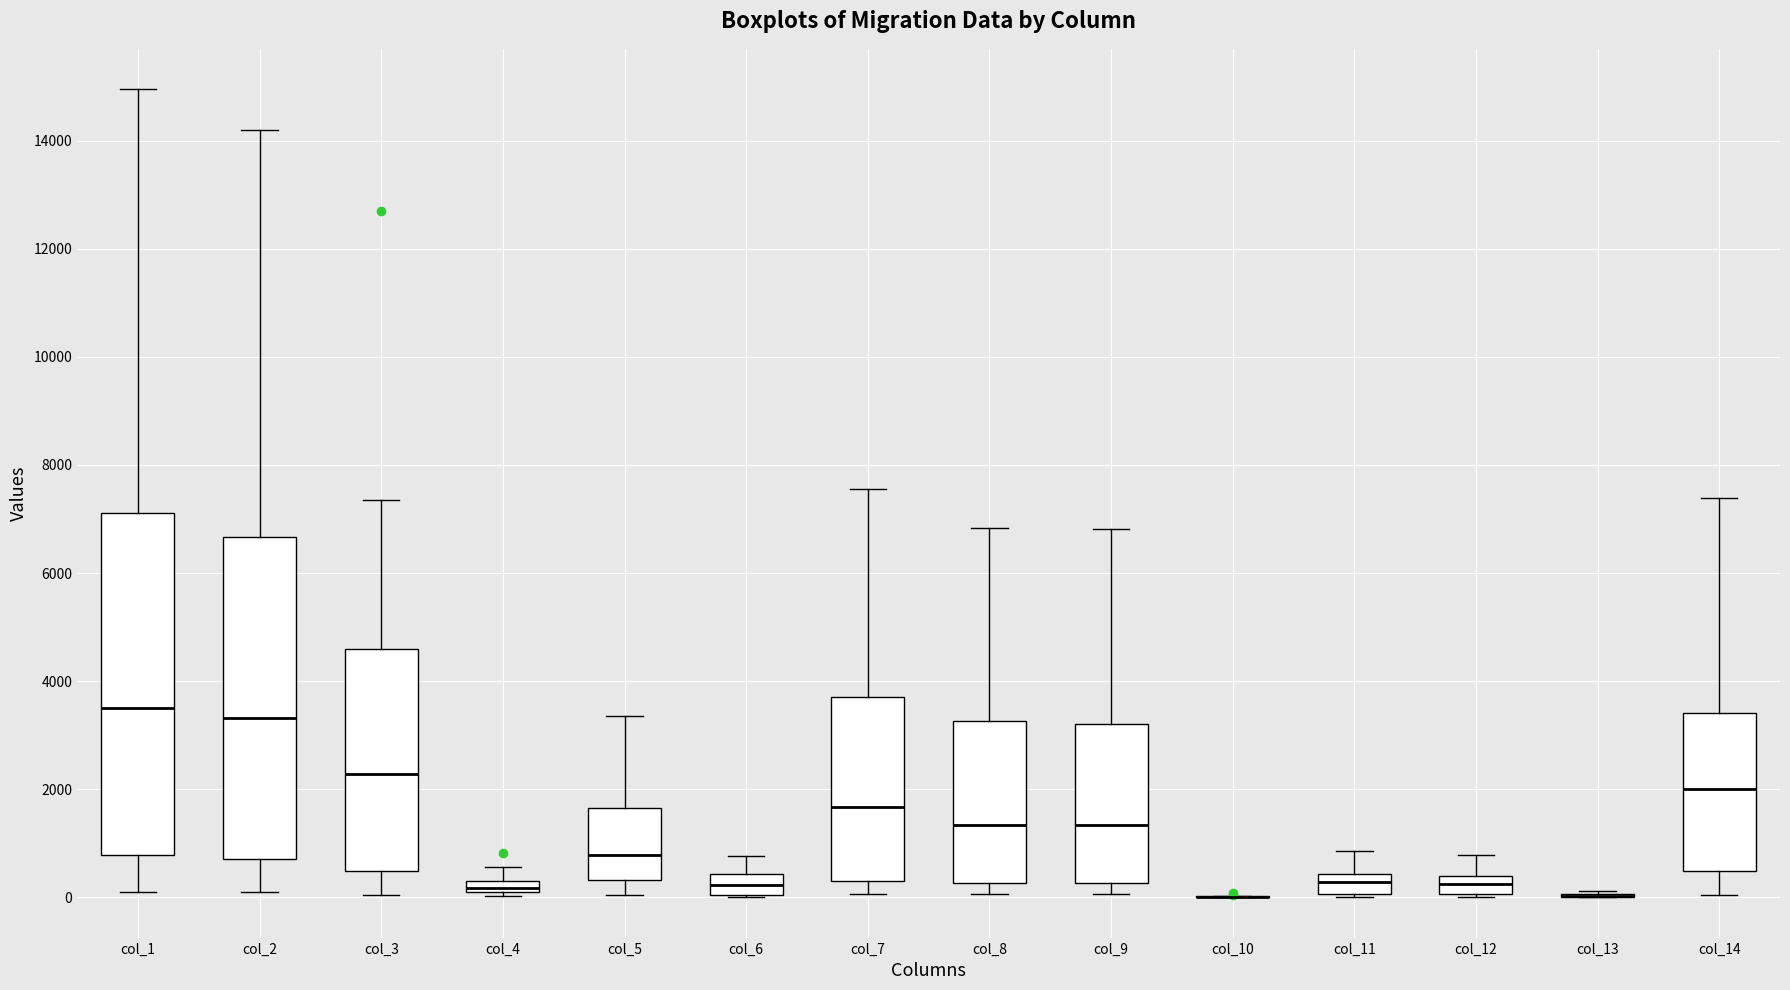

Where does the lower whisker of the box for col_1 end on the y-axis? The values are not printed on the chart, so give them approximately, as read against the axis.

0